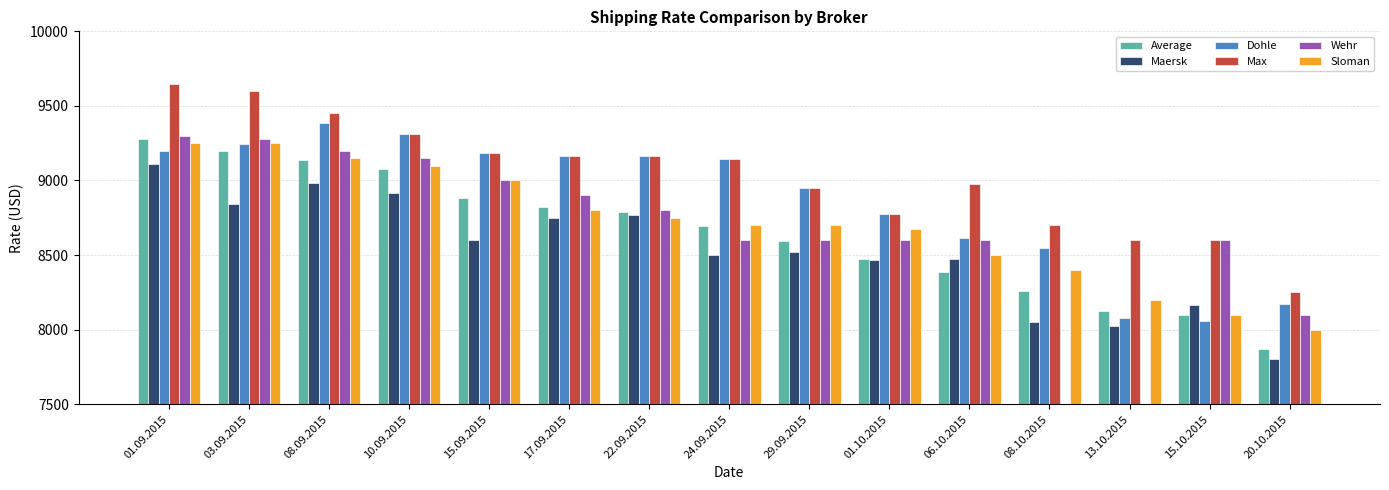

At which label does Max reach its peak?

01.09.2015